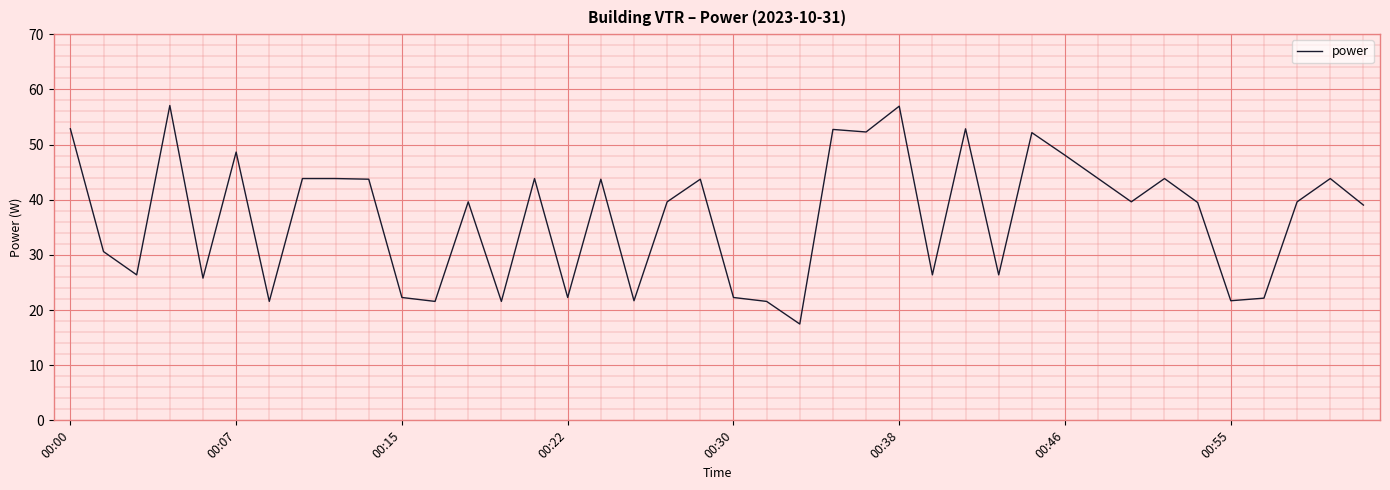

What is the sum of all values?

1476.1